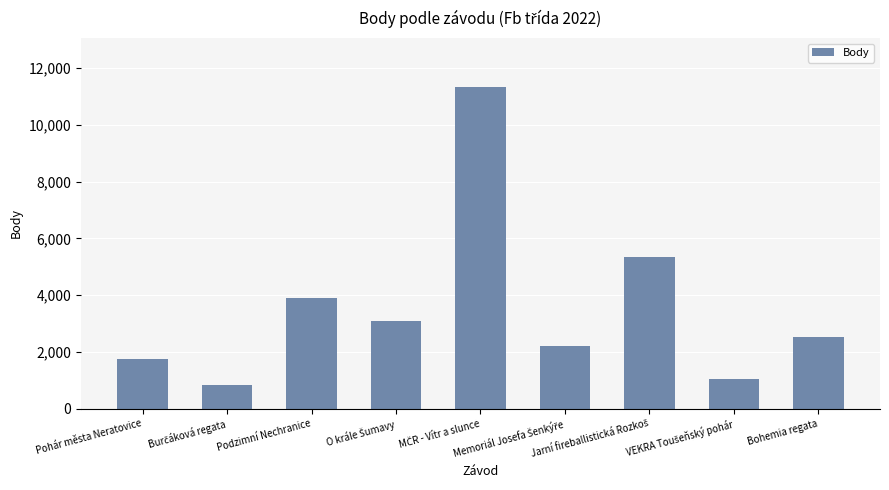

How many bars are there in total?

9